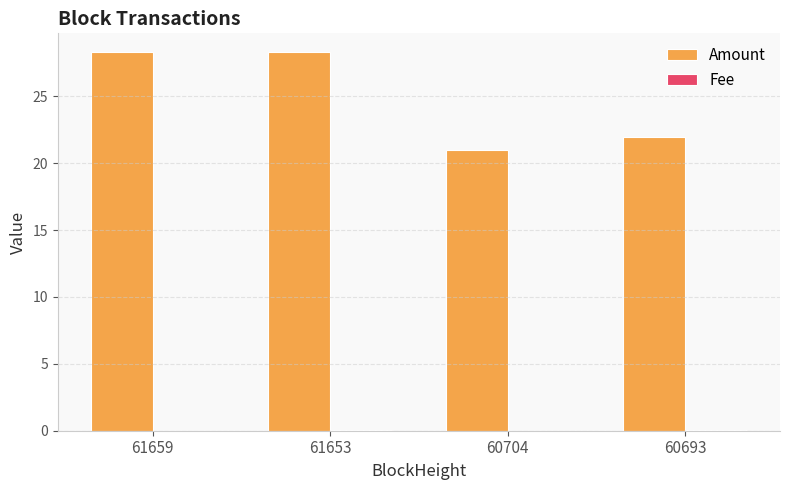

Between 61653 and 60704, which series saw the biggest shift?

Amount